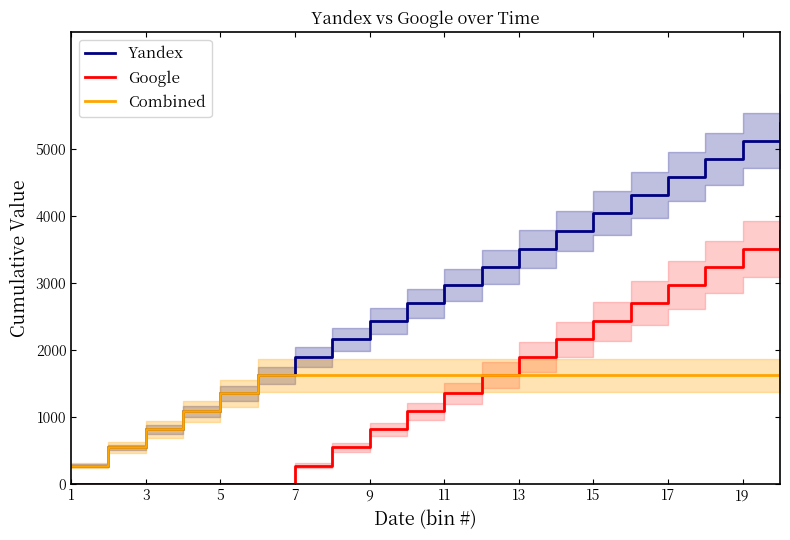

True or false: Google and Yandex cross at least once.

False